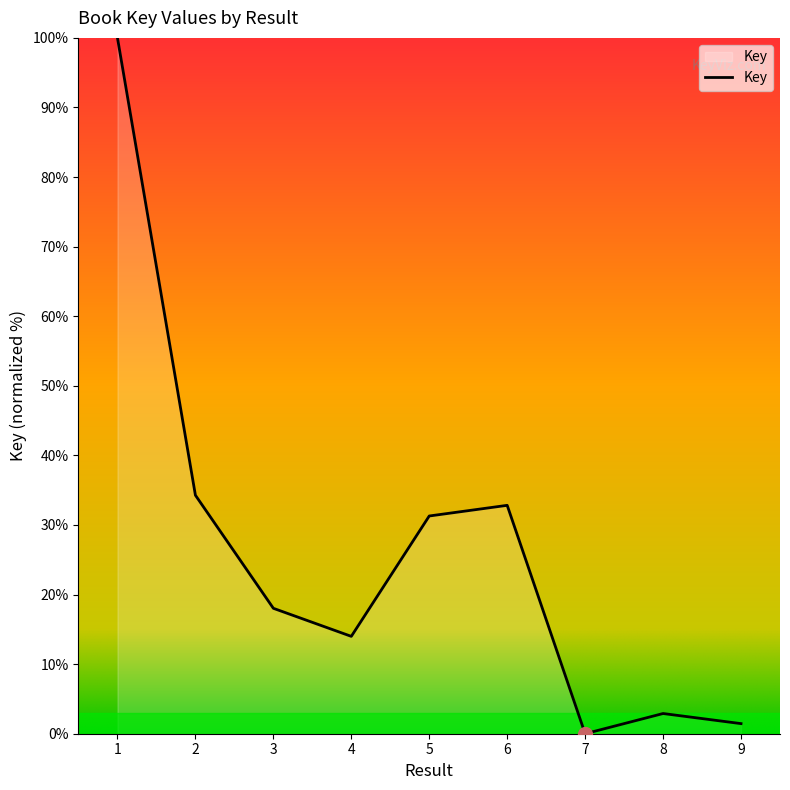

What is the difference between the maximum and minimum values?

100.0